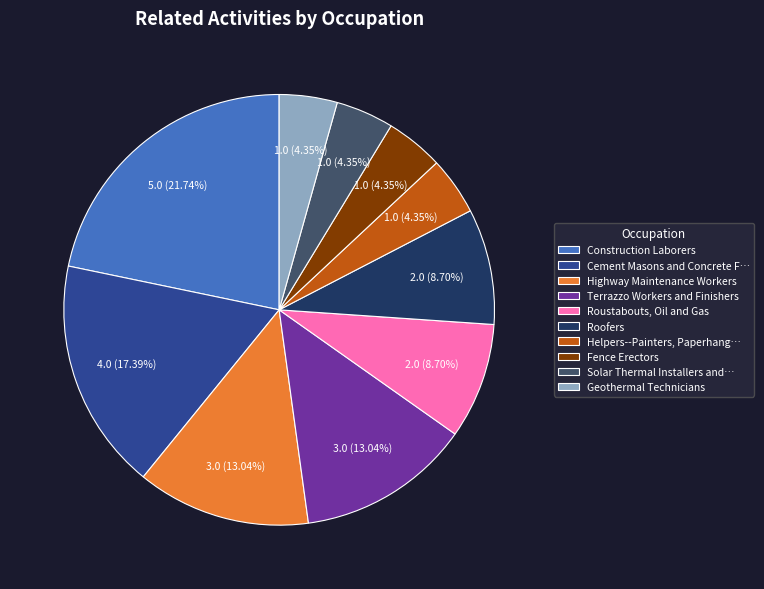

Count the number of slices in the pie.

10